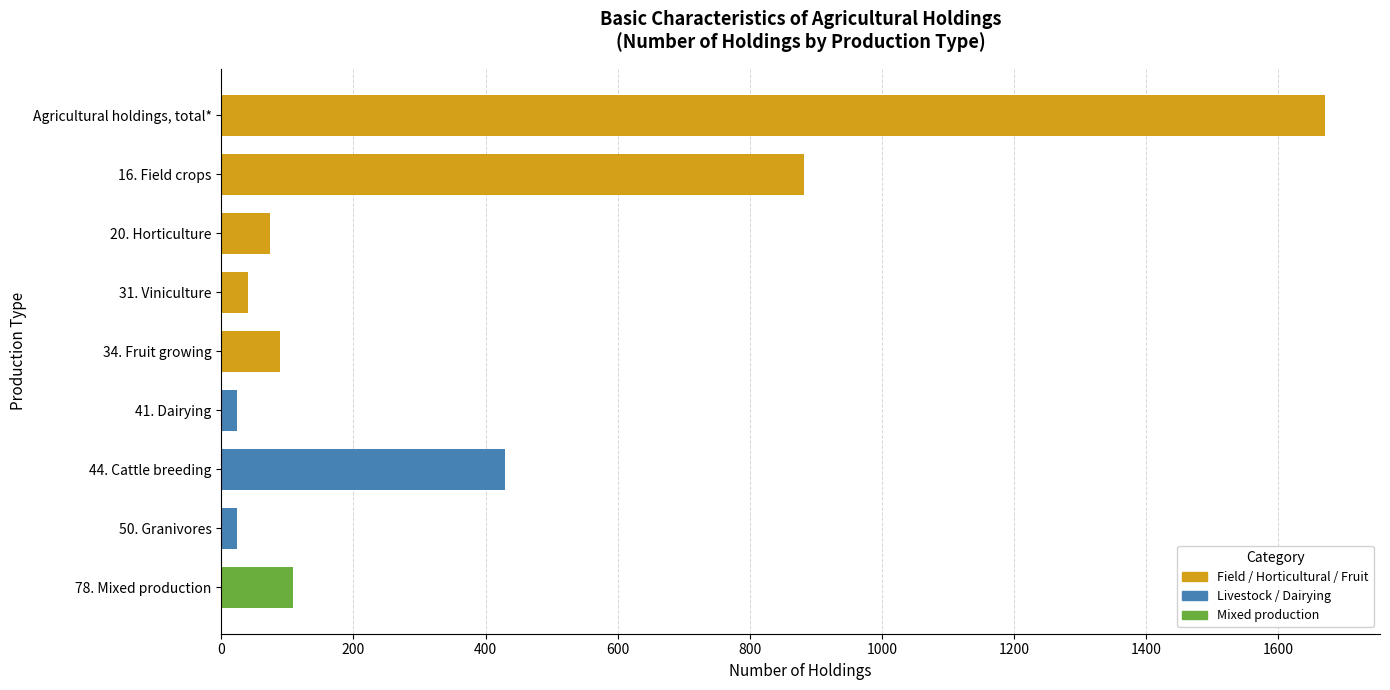

What is the difference between the maximum and minimum values?

1647.1